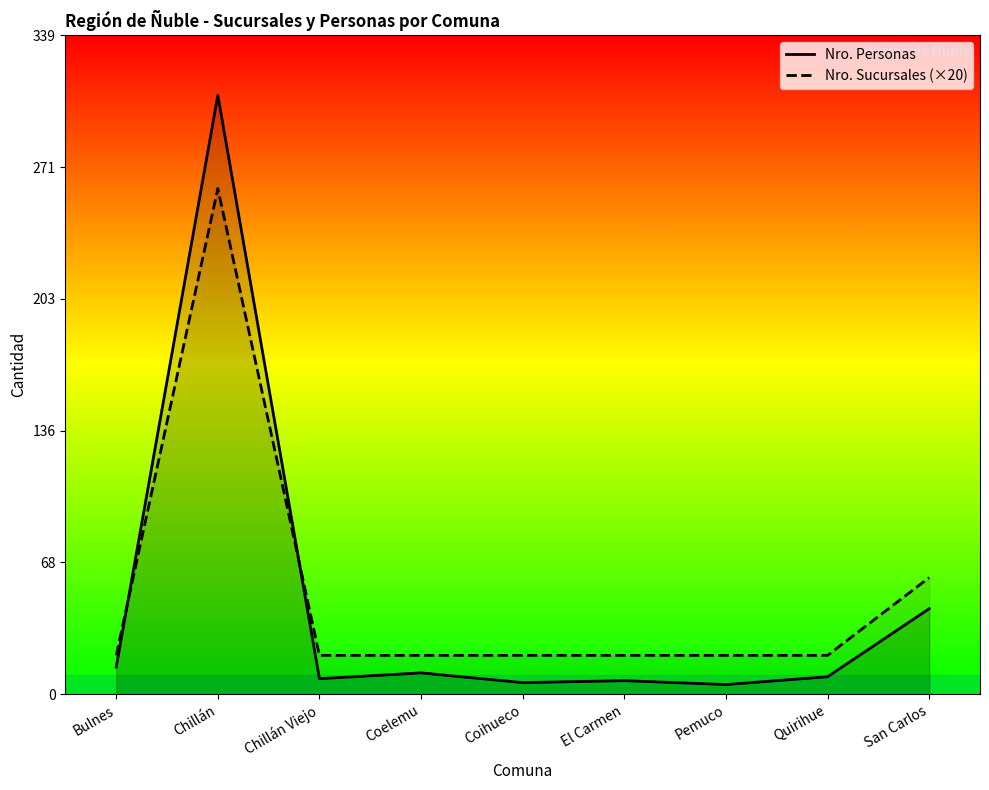

Reading right to left, list all the values displayed in this chart.

Nro. Personas: 44	9	5	7	6	11	8	308	14
Nro. Sucursales (×20): 60	20	20	20	20	20	20	260	20